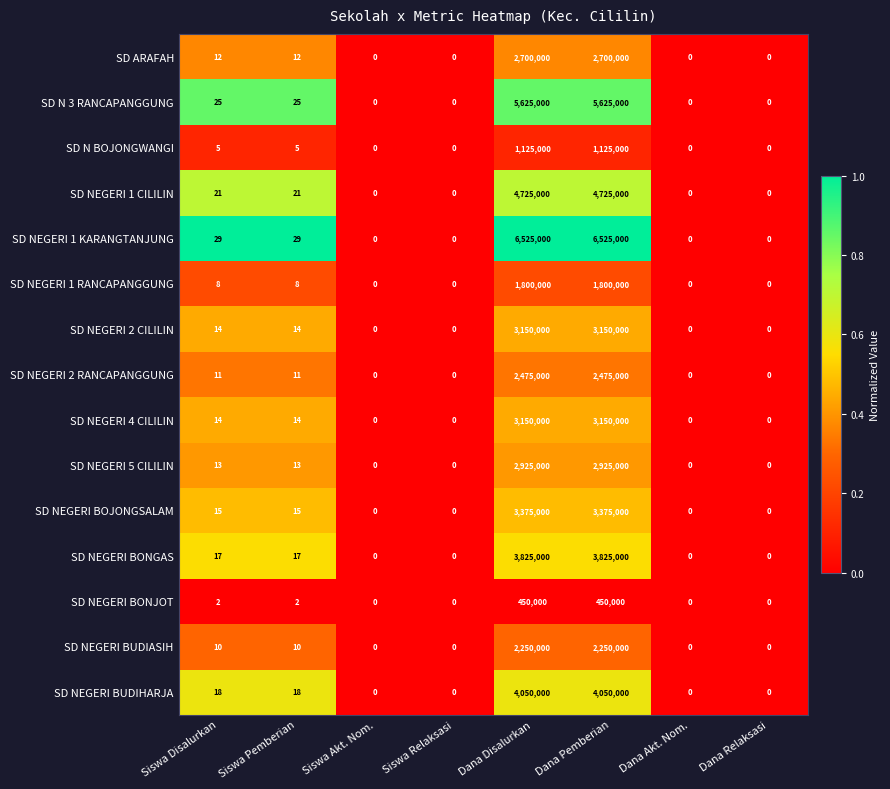

Is it true that SD ARAFAH equals 3942054 at Dana Pemberian?

False